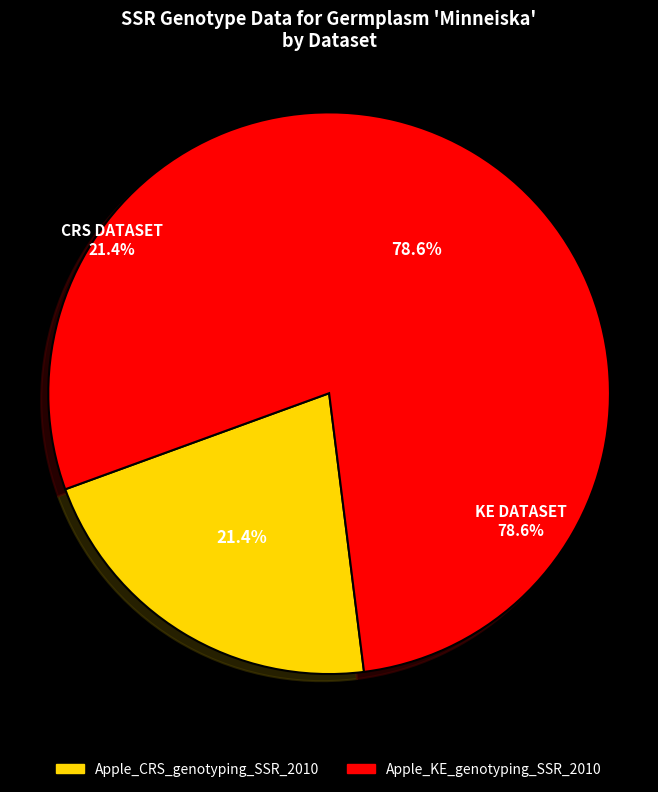

To the nearest percent, what percentage of the pie is Apple_CRS_genotyping_SSR_2010?

21%